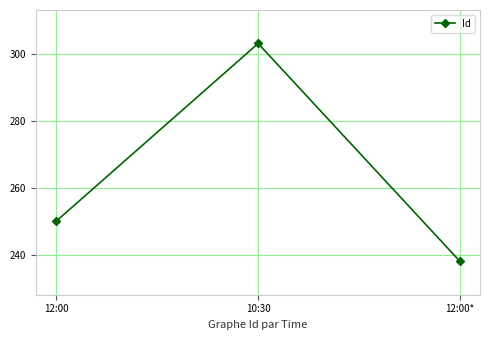

What is the minimum value shown in the chart?

238